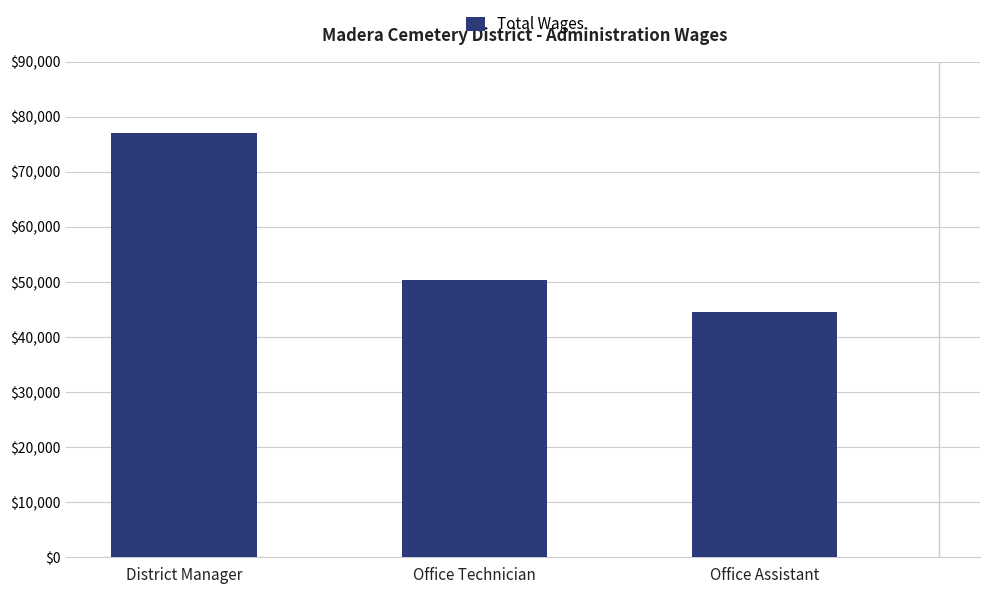

What is the ratio of the value at District Manager to the value at Office Technician?

1.5